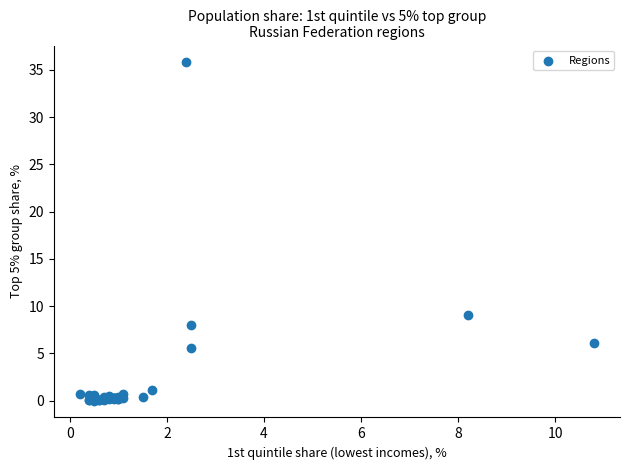

What Y value in the scatter plot is closest to 17?

9.1